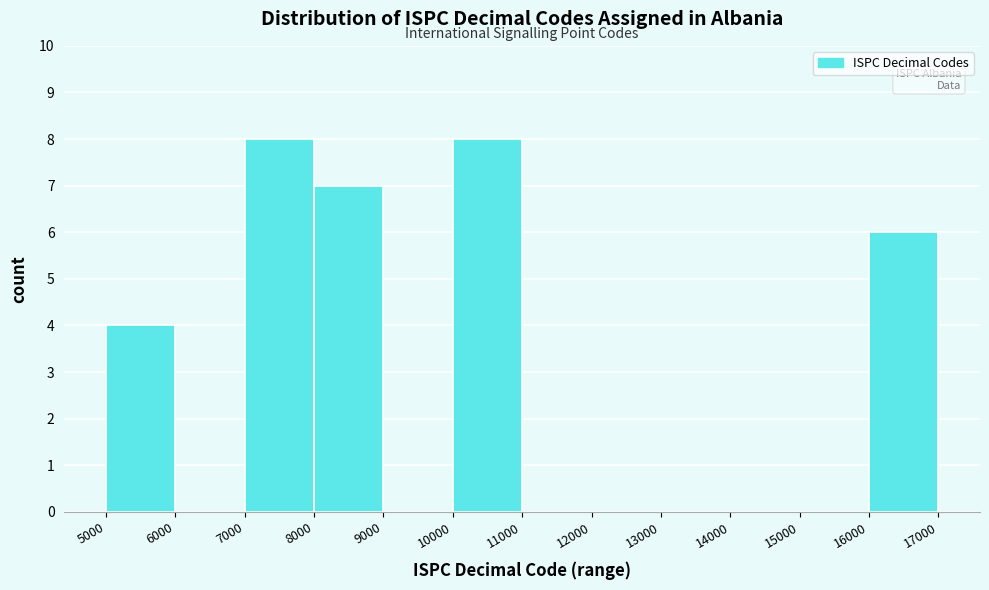

Reading left to right, transcribe this chart: for each bar, give the range it covers on the x-axis and its height. The values are not printed on the chart, so give them approximately, as read against the axis.

5000 to 6000: 4
6000 to 7000: 0
7000 to 8000: 8
8000 to 9000: 7
9000 to 10000: 0
10000 to 11000: 8
11000 to 12000: 0
12000 to 13000: 0
13000 to 14000: 0
14000 to 15000: 0
15000 to 16000: 0
16000 to 17000: 6